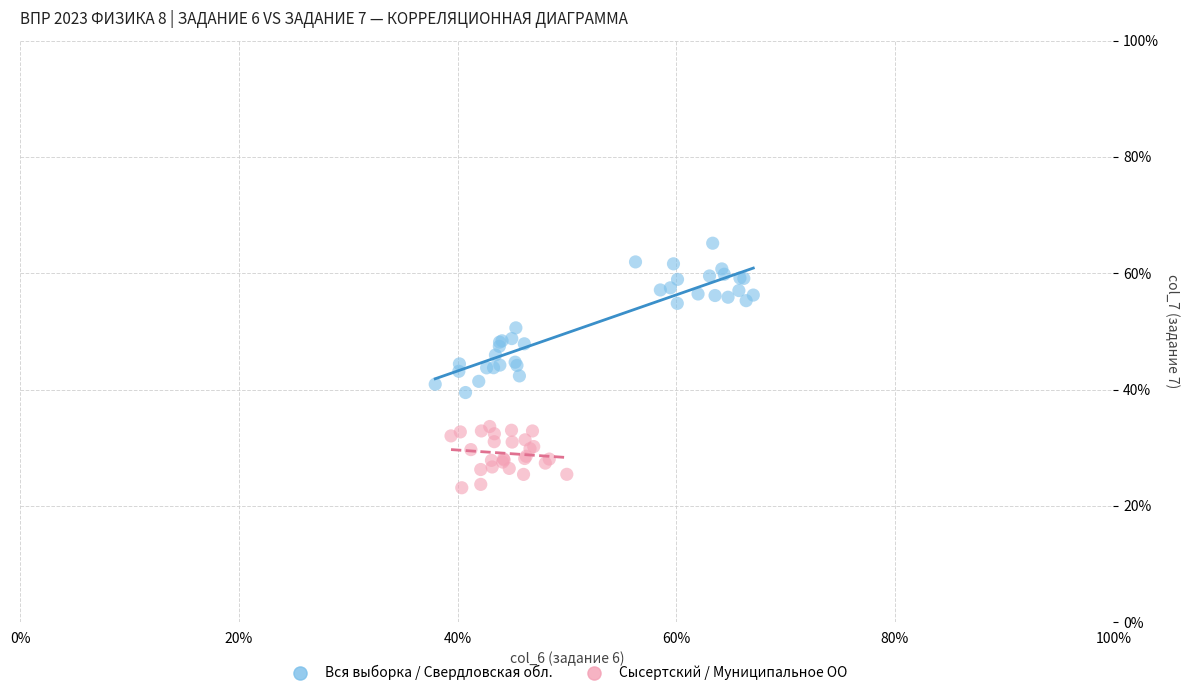

Which series has the widest spread of Y values?

Вся выборка / Свердловская обл.